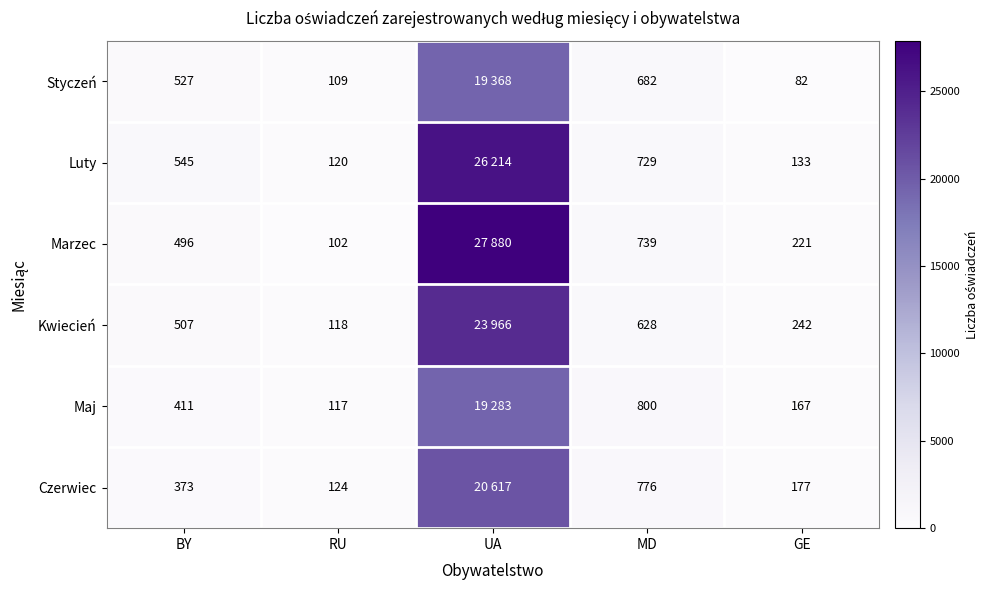

At how many categories does at least one series exceed 11256?

1